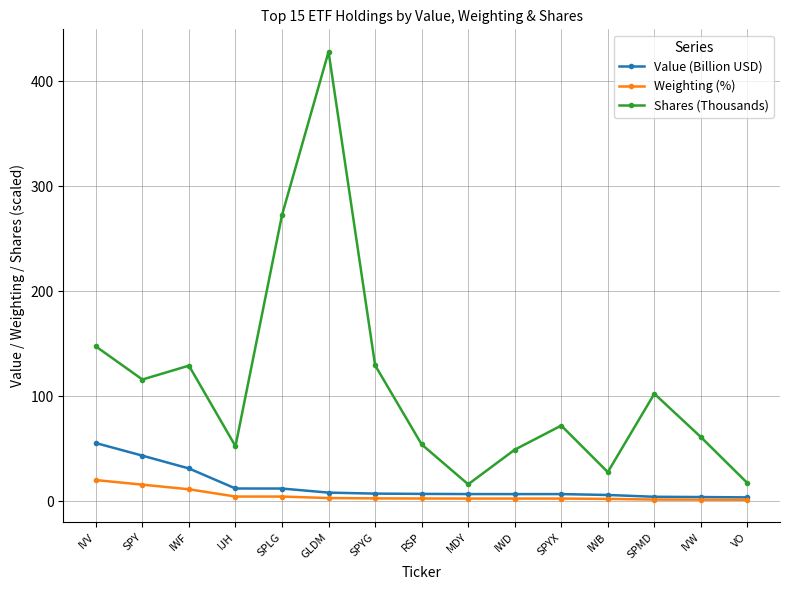

What is the difference between the Shares (Thousands) values at SPLG and IWD?

223.4